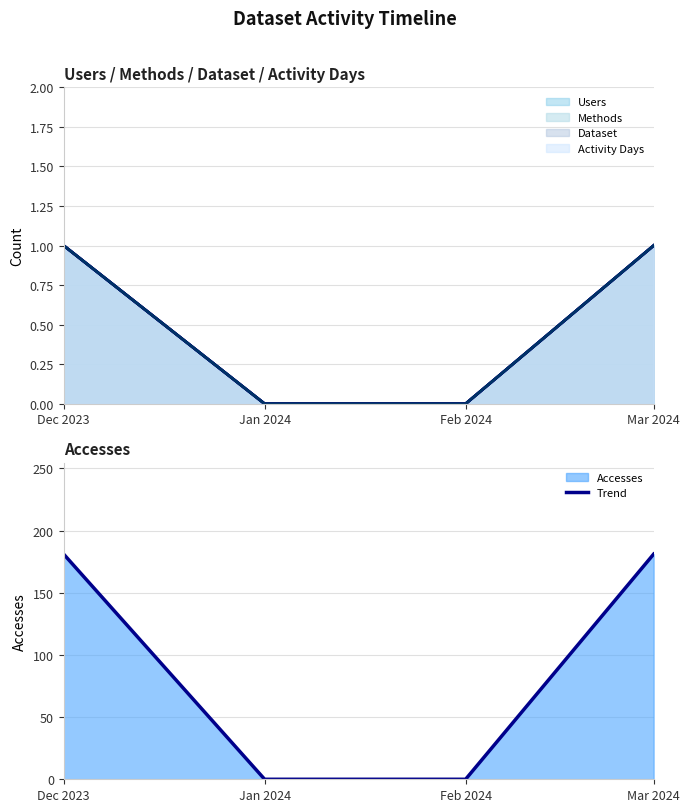

What position from the right is Dec 2023?

4